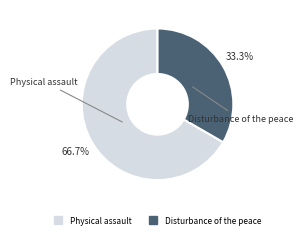

Does Disturbance of the peace represent more than half of the total?

No